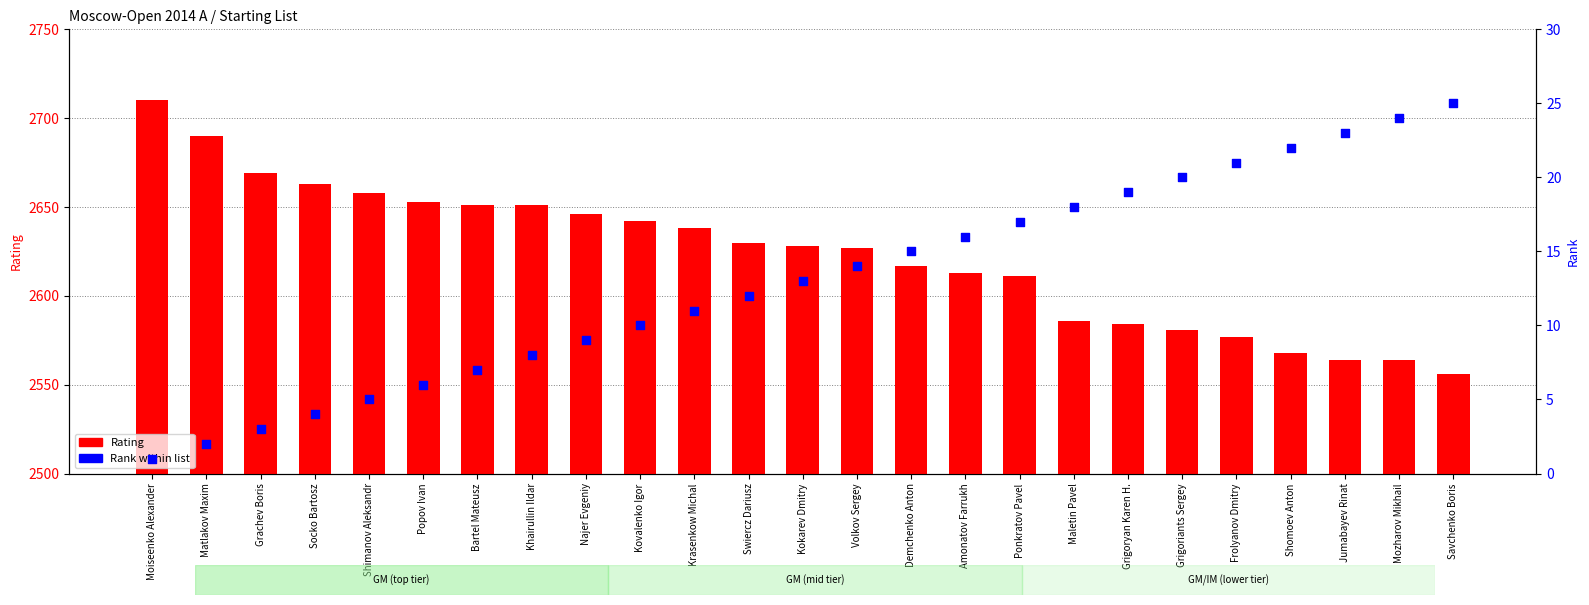

Which series has the widest spread of Y values?

Rating